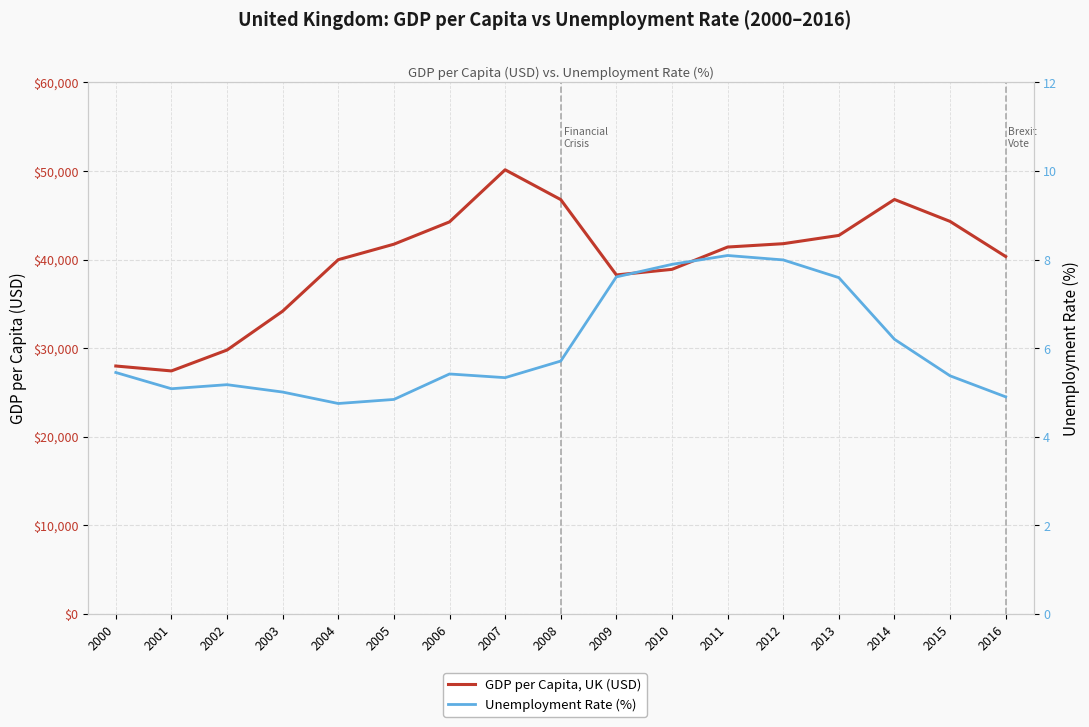

Between 2002 and 2010, which is larger?

2010